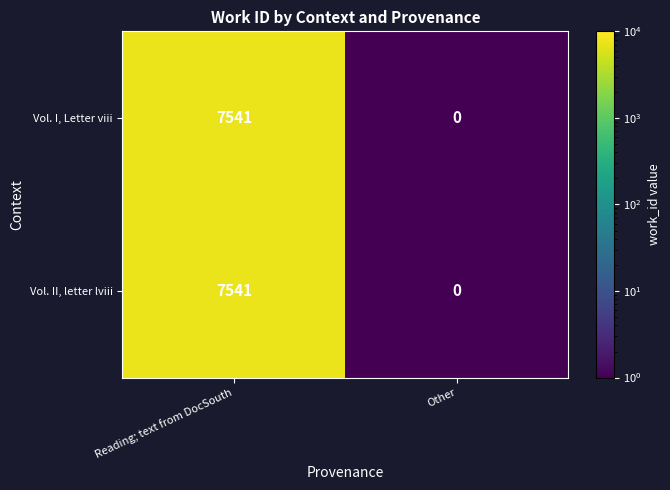

At which category is the sum across all series the highest?

Reading; text from DocSouth